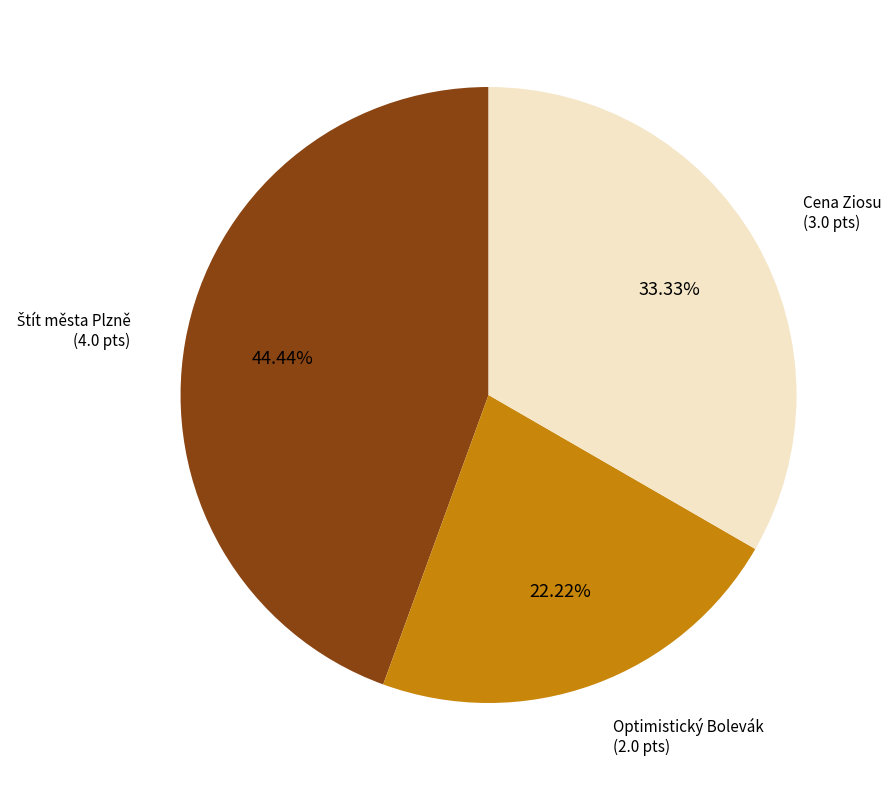

Is there a majority slice in this chart?

No